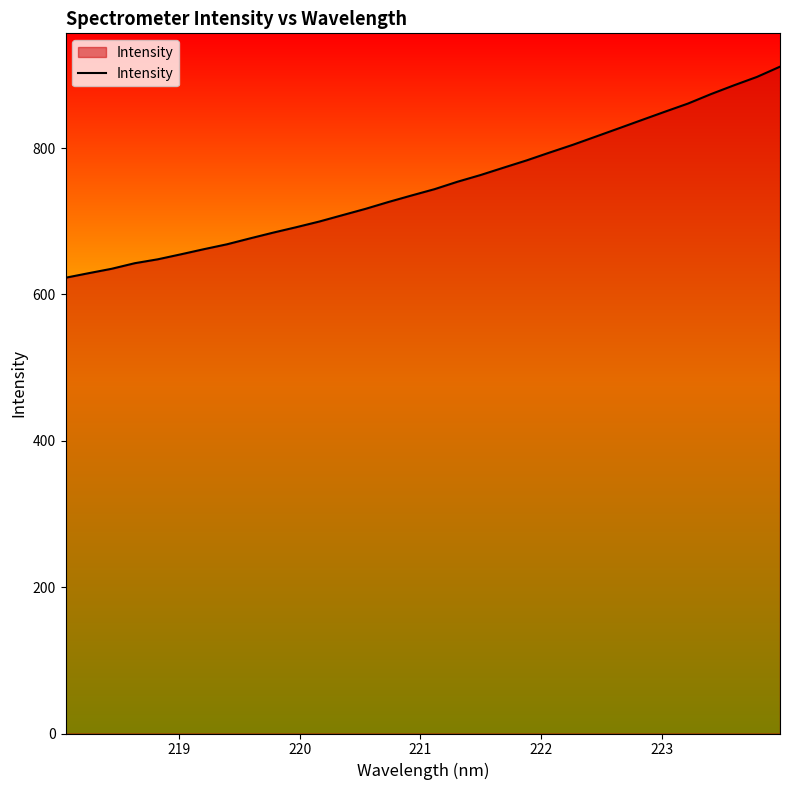

What is the maximum value shown in the chart?

911.3